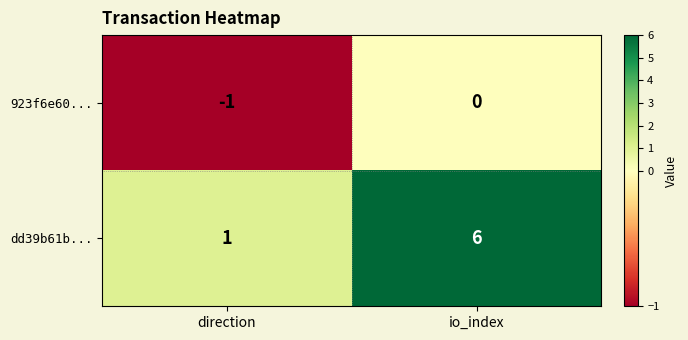

At how many categories does at least one series exceed 4?

1